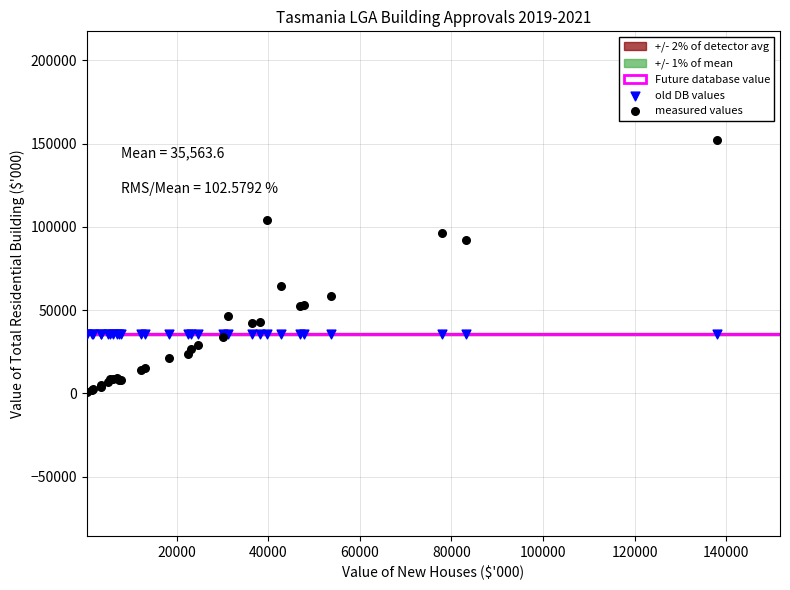

Which series contains the lowest Y value?

measured values